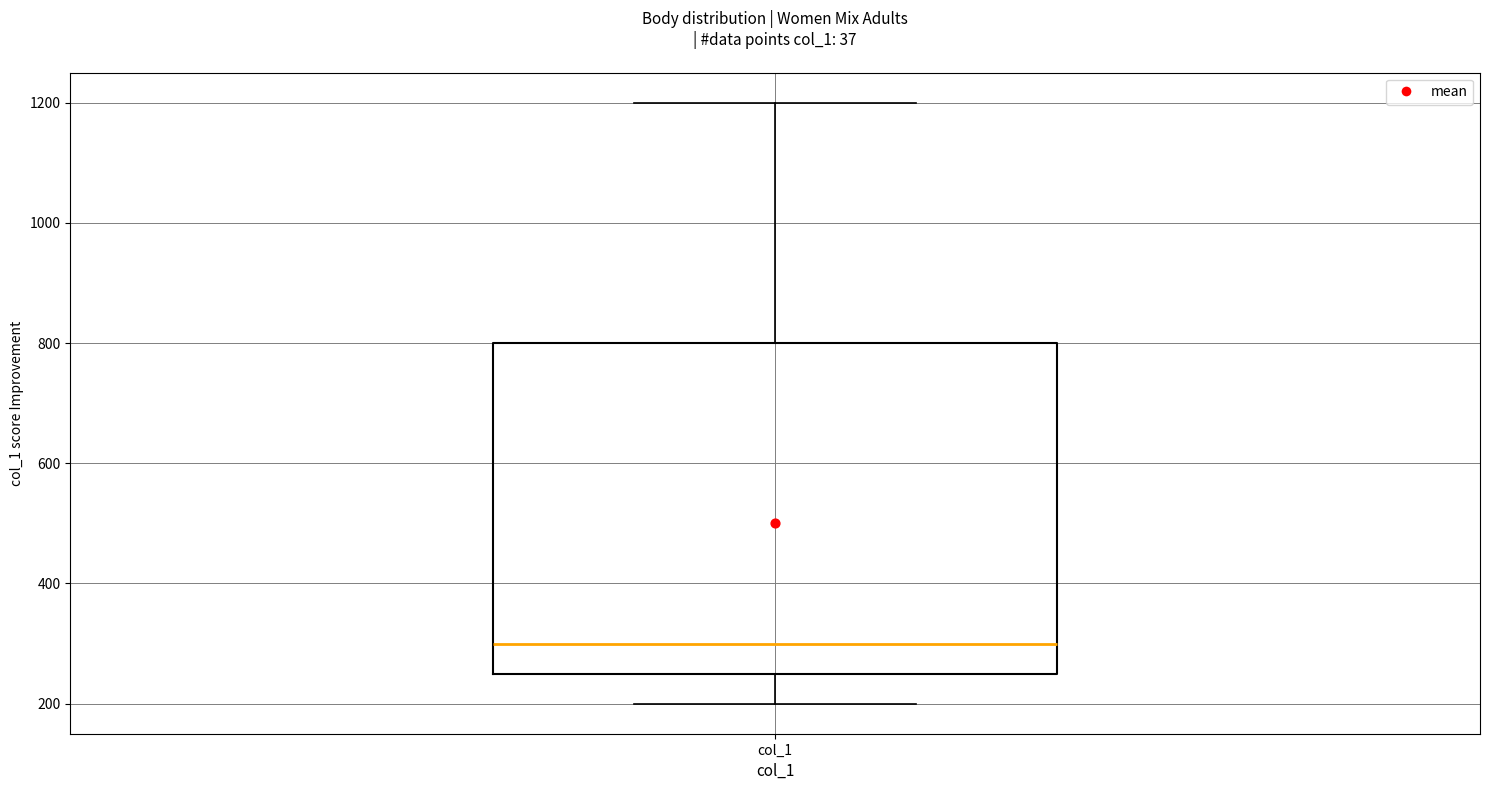

Transcribe this box plot: give where the median line is, the range the box spans, and where the two whiskers end, as read against the y-axis. The values are not printed on the chart, so give them approximately, as read against the axis.

median 300, box 260 to 800, whiskers 200 to 1200